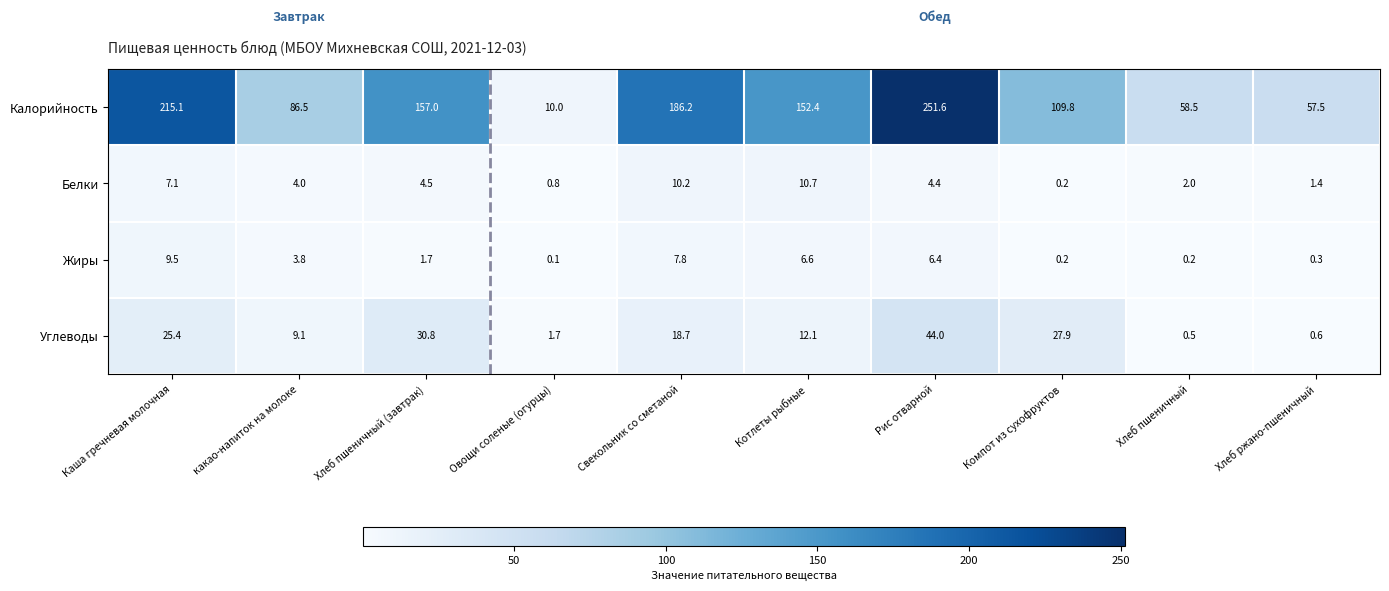

Which series has the largest total across all categories?

Калорийность